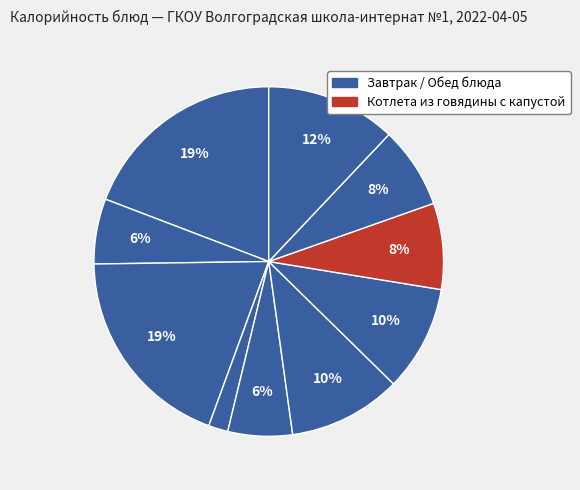

How many segments does this pie chart have?

10